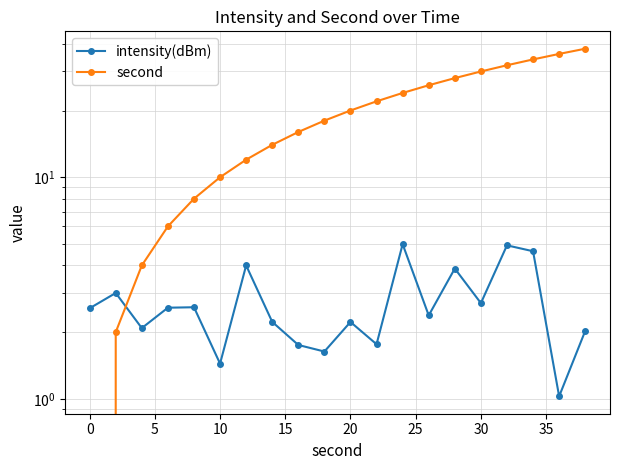

How many data points in second are above 20?

9